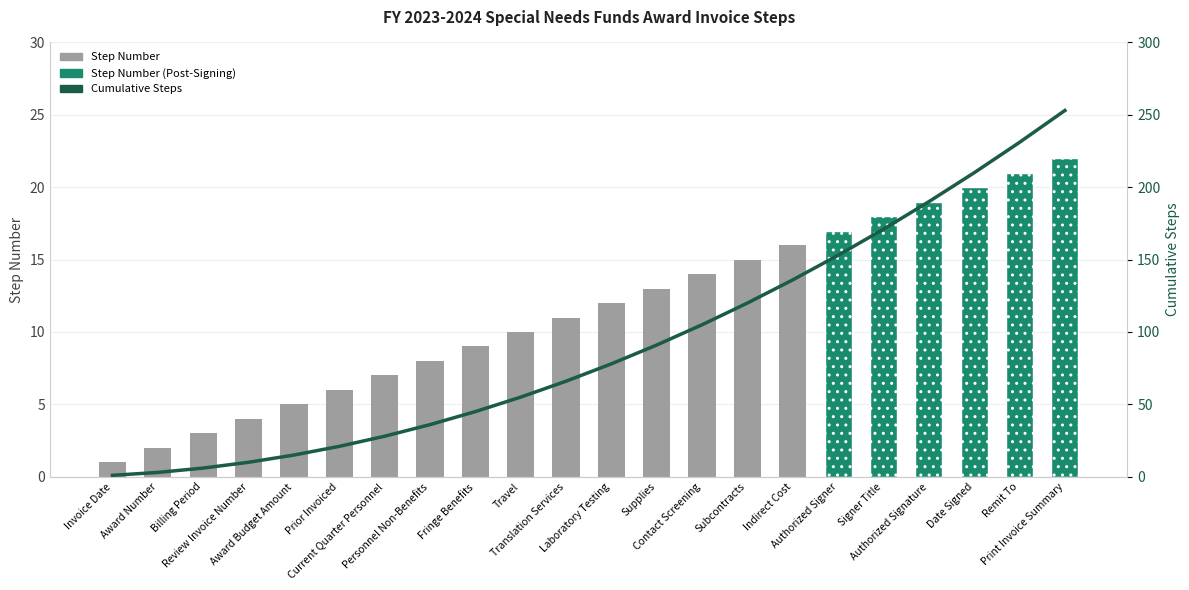

True or false: Step Number has a value of 20 at Date Signed.

True